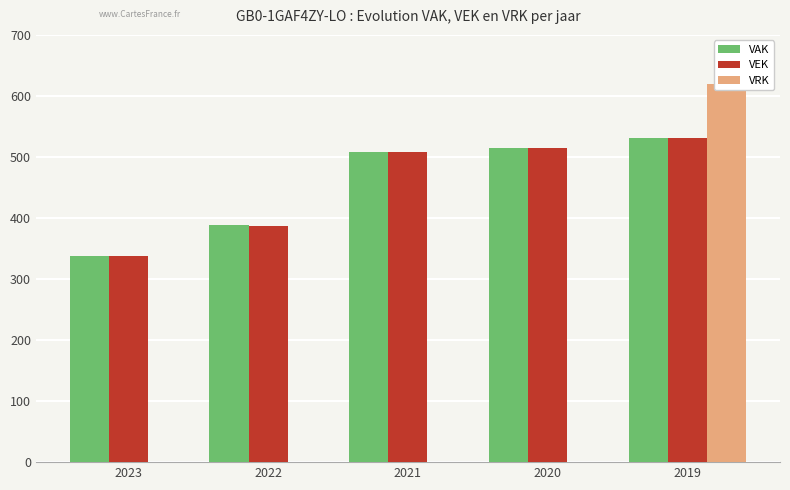

Which has a higher value, 2019 or 2021?

2019